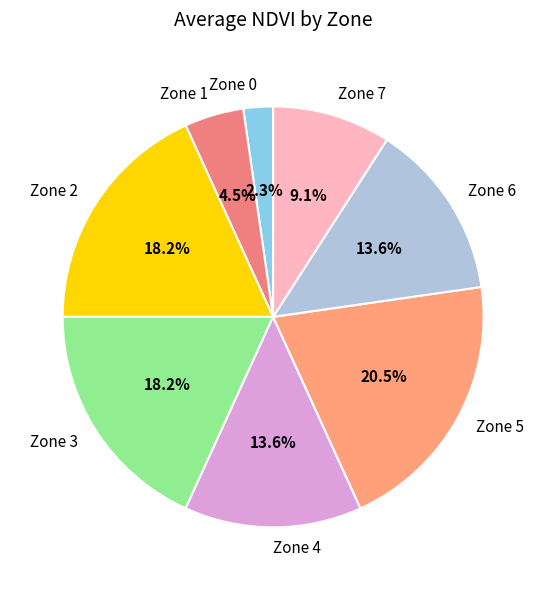

What is the smallest slice in the pie chart?

Zone 0